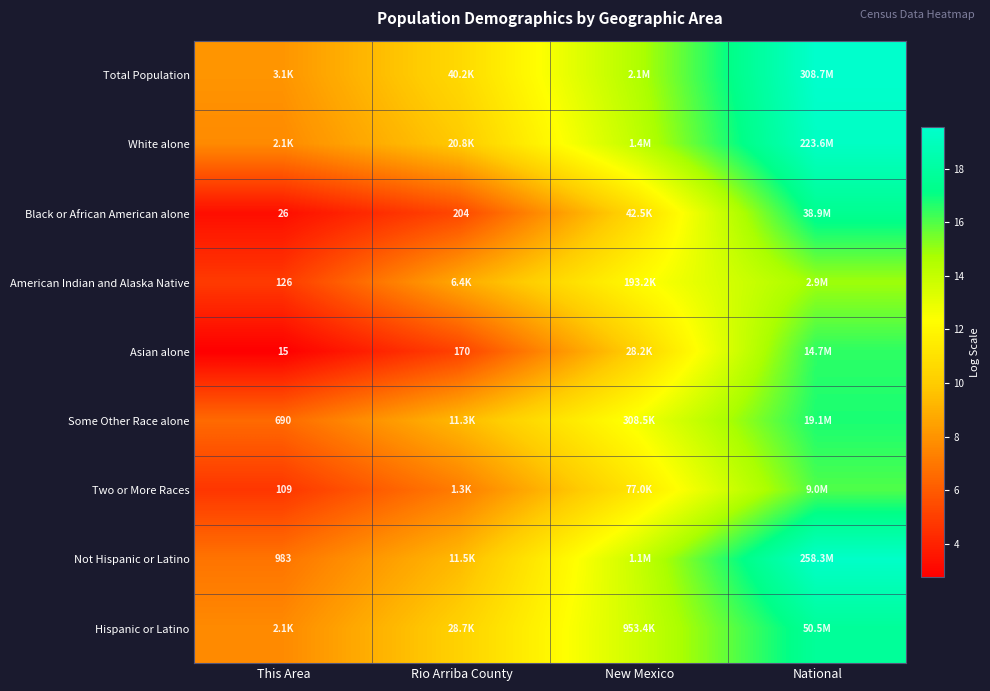

True or false: Total Population has a value of 10.6 at Rio Arriba County.

True